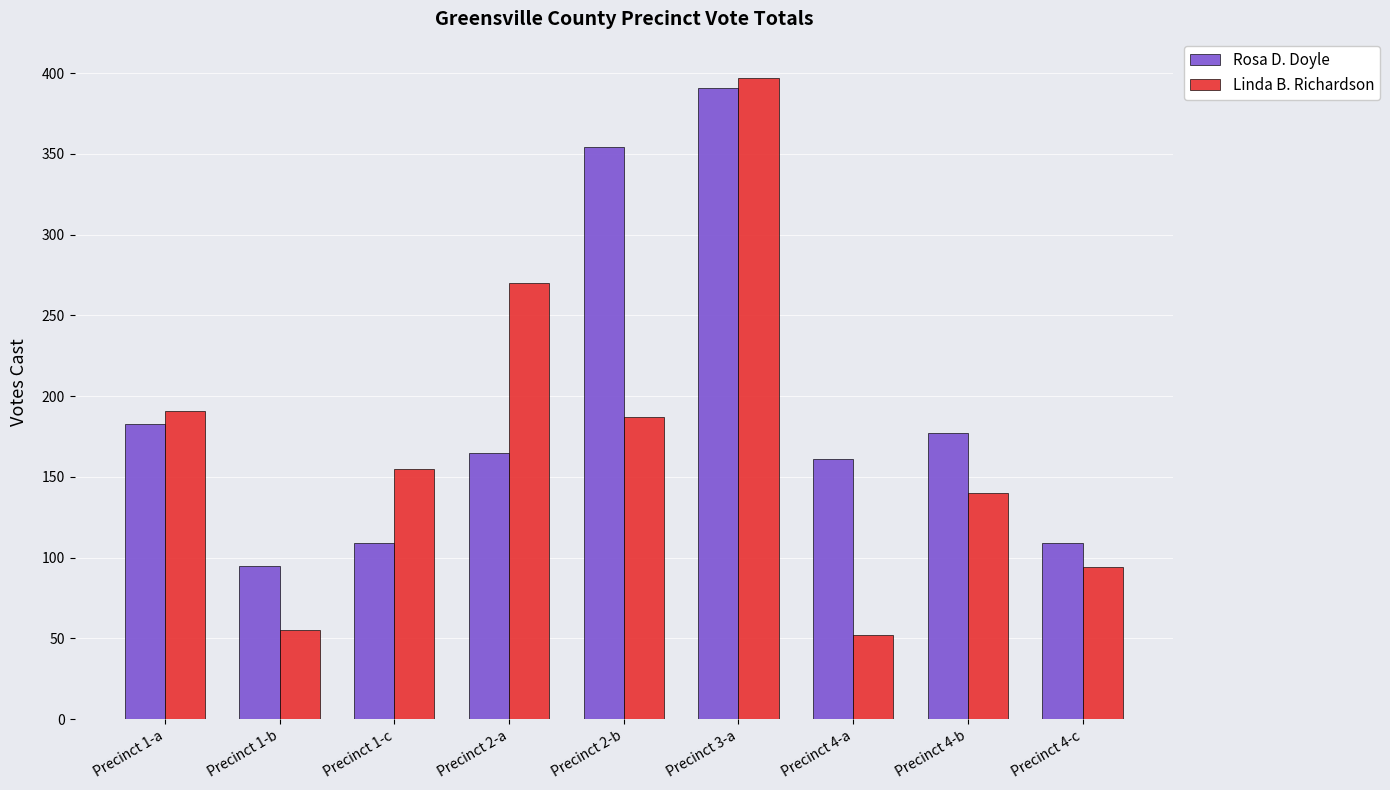

What is the sum of all Linda B. Richardson values?

1541